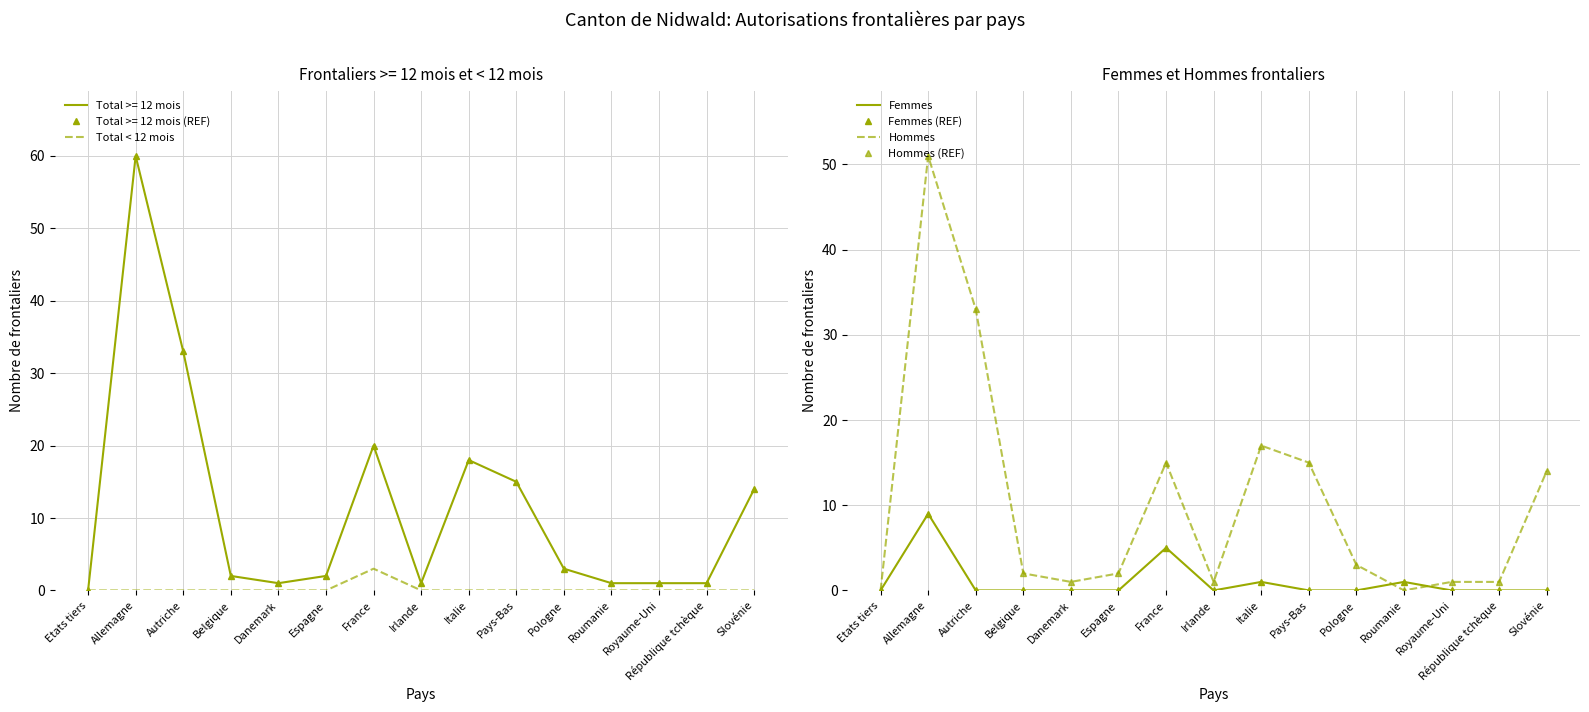

What is the average value of the Femmes series?

1